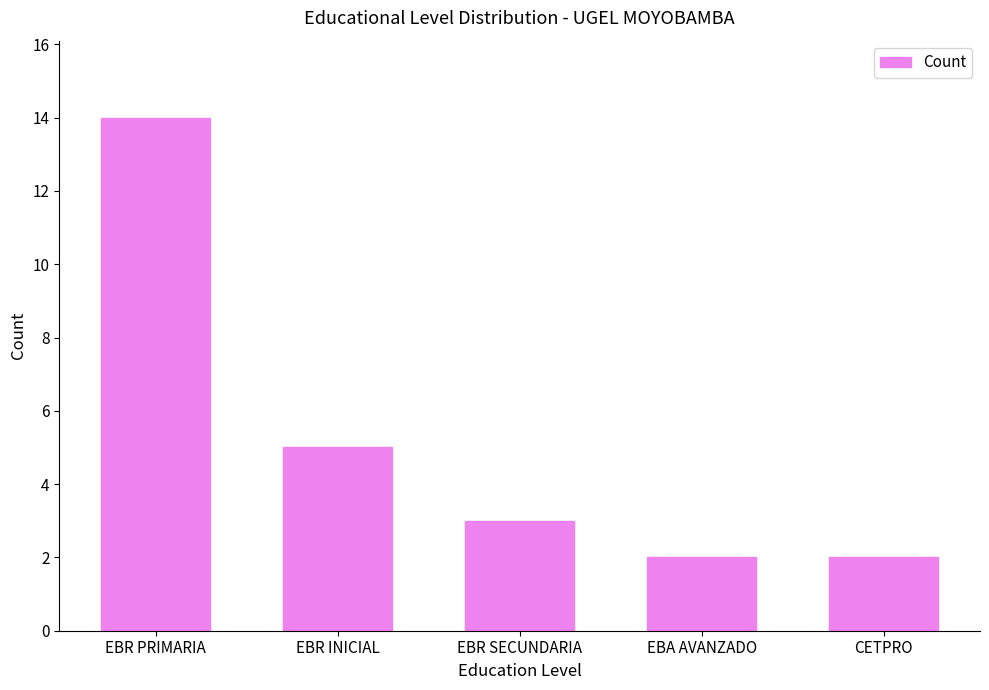

What position from the left is EBA AVANZADO?

4